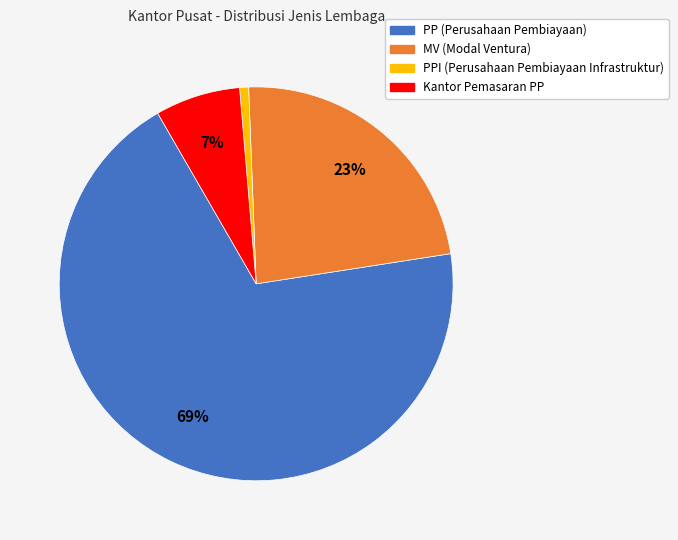

How many segments does this pie chart have?

4